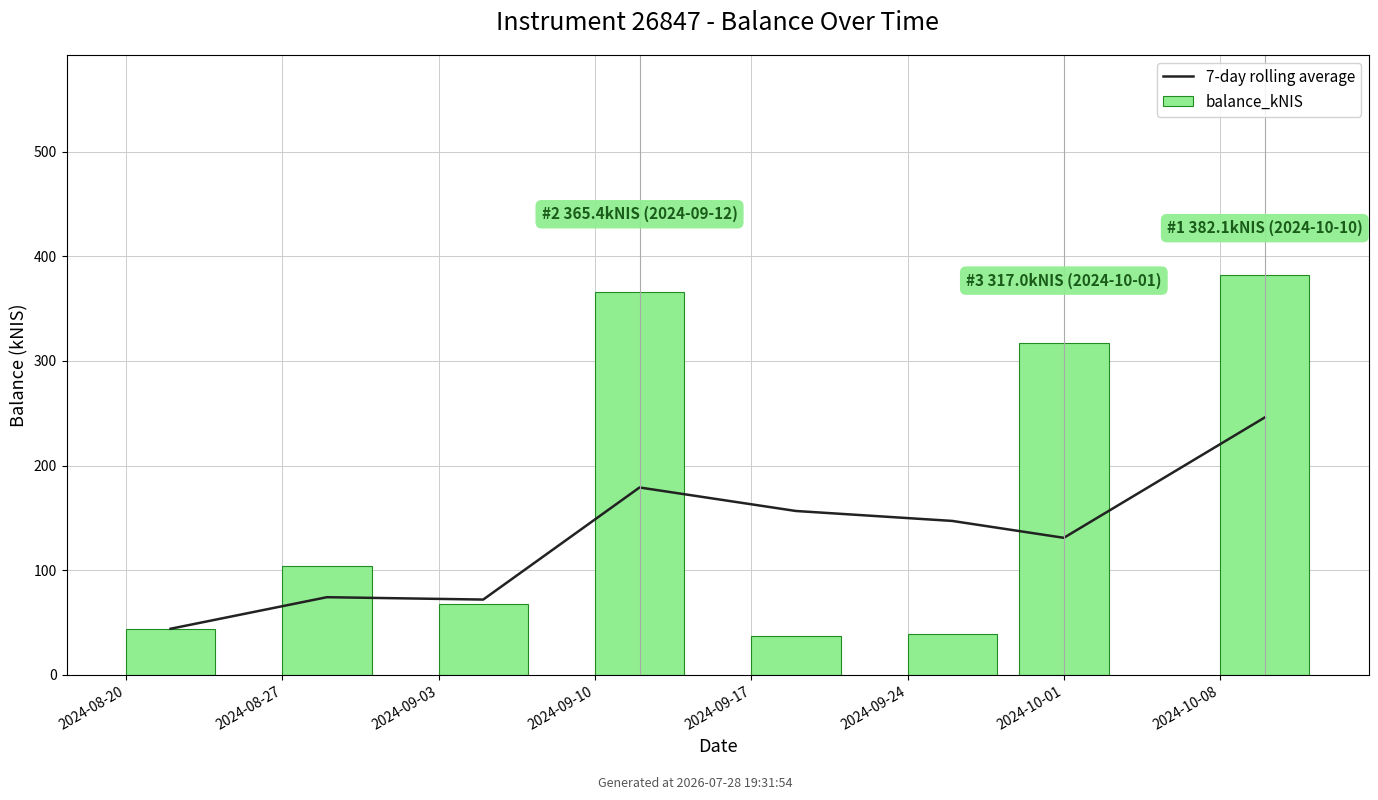

Rank the categories by 7-day rolling average value from highest to lowest.

2024-10-08, 2024-09-10, 2024-09-17, 2024-09-24, 2024-10-01, 2024-08-27, 2024-09-03, 2024-08-20